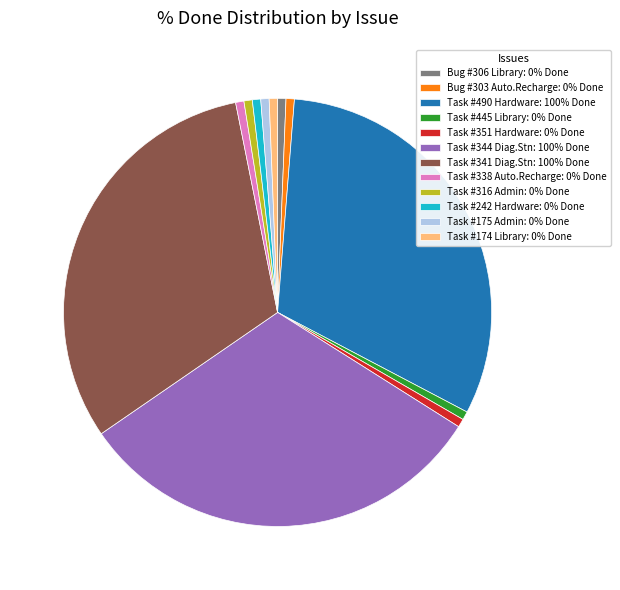

Is there any slice that represents more than half of the pie?

No